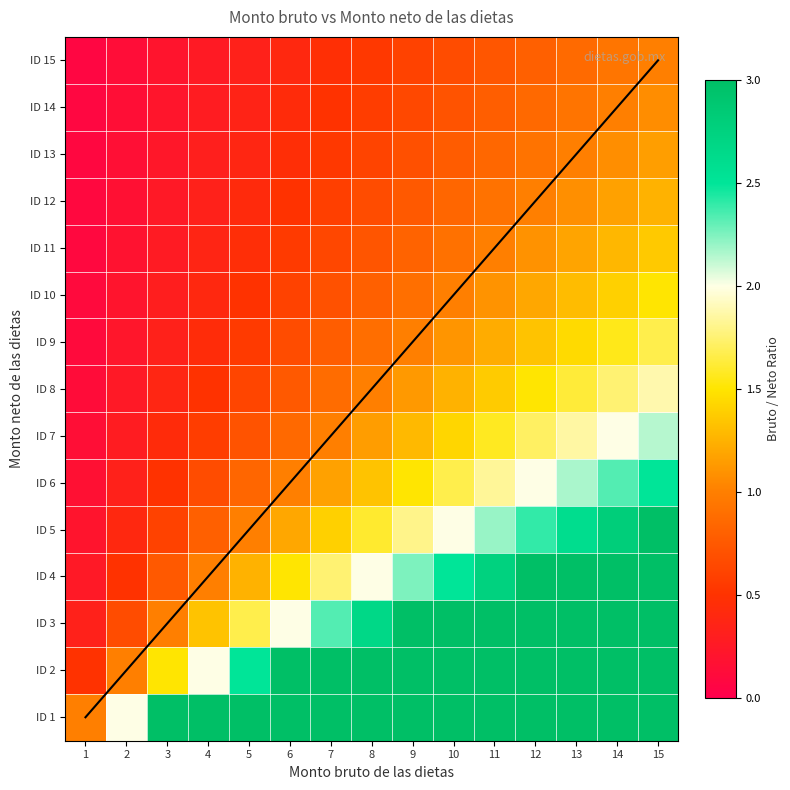

What is the difference between the highest and lowest values at 14?

13.1